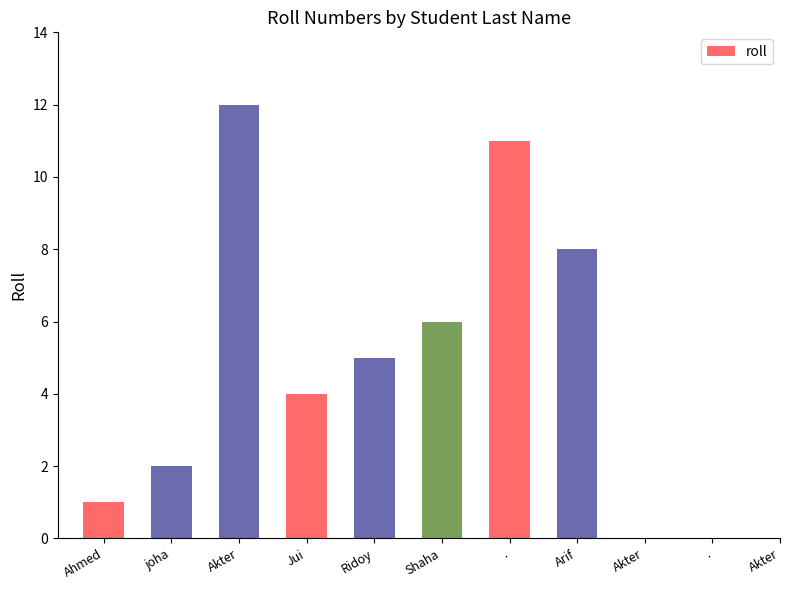

What is the smallest value displayed?

1